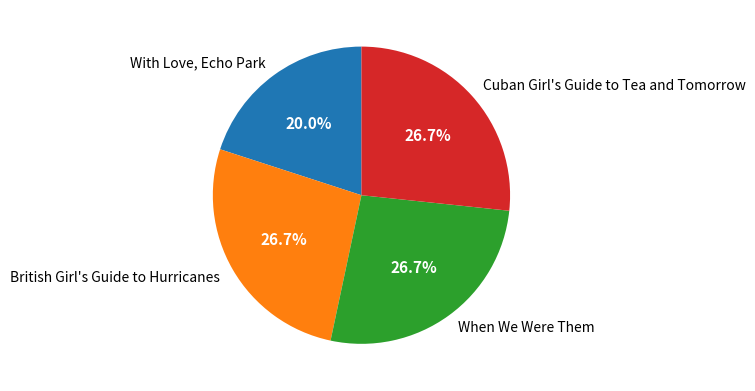

Which slice is the smallest?

With Love, Echo Park